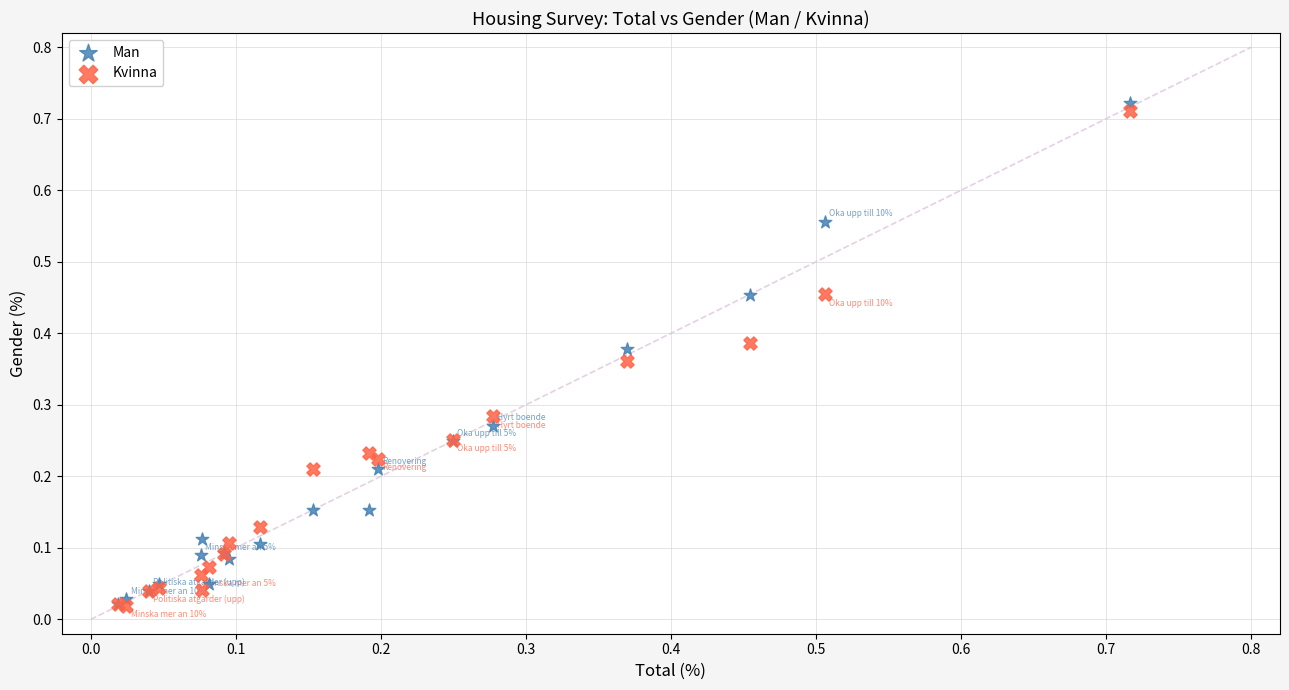

What are all the series names shown in the legend?

Man, Kvinna